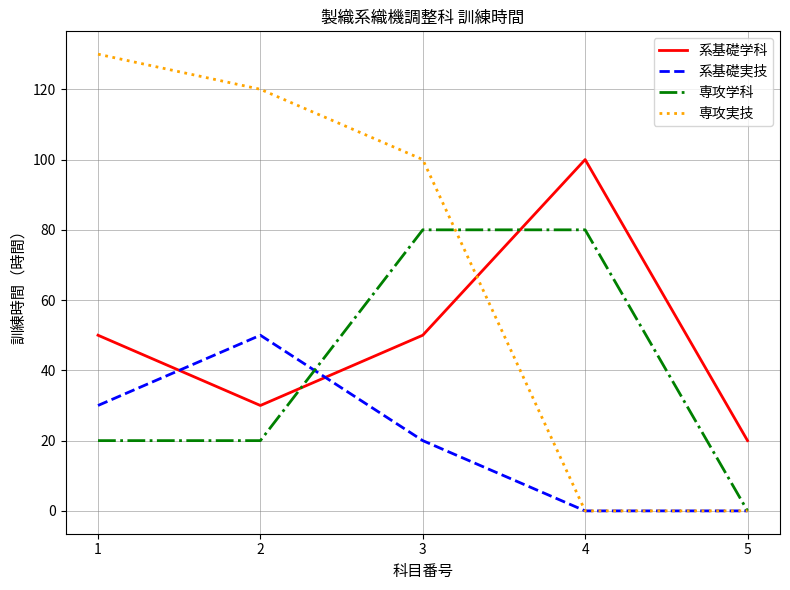

At which label is 専攻実技 closest to 65?

3